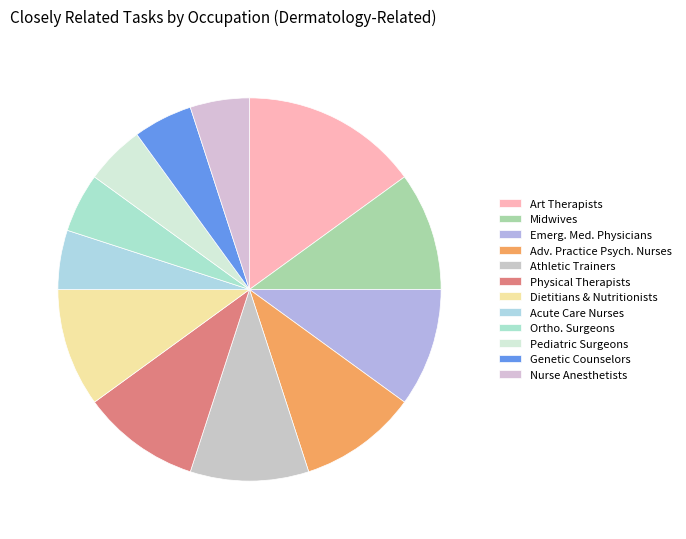

How many segments does this pie chart have?

12